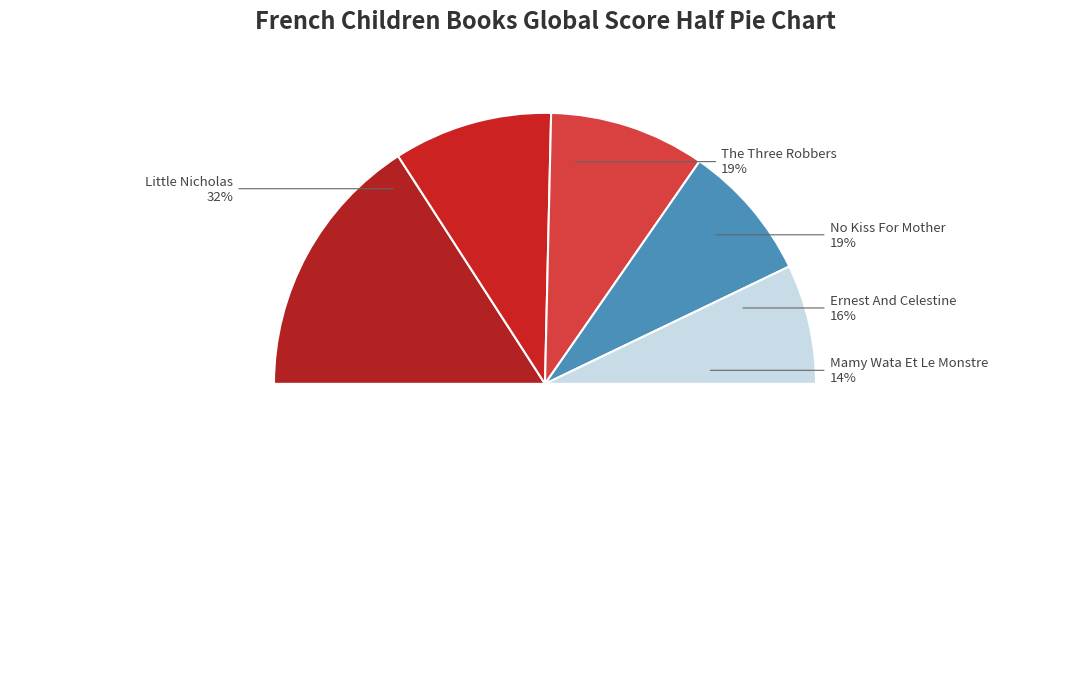

Which slice is the largest?

Little Nicholas